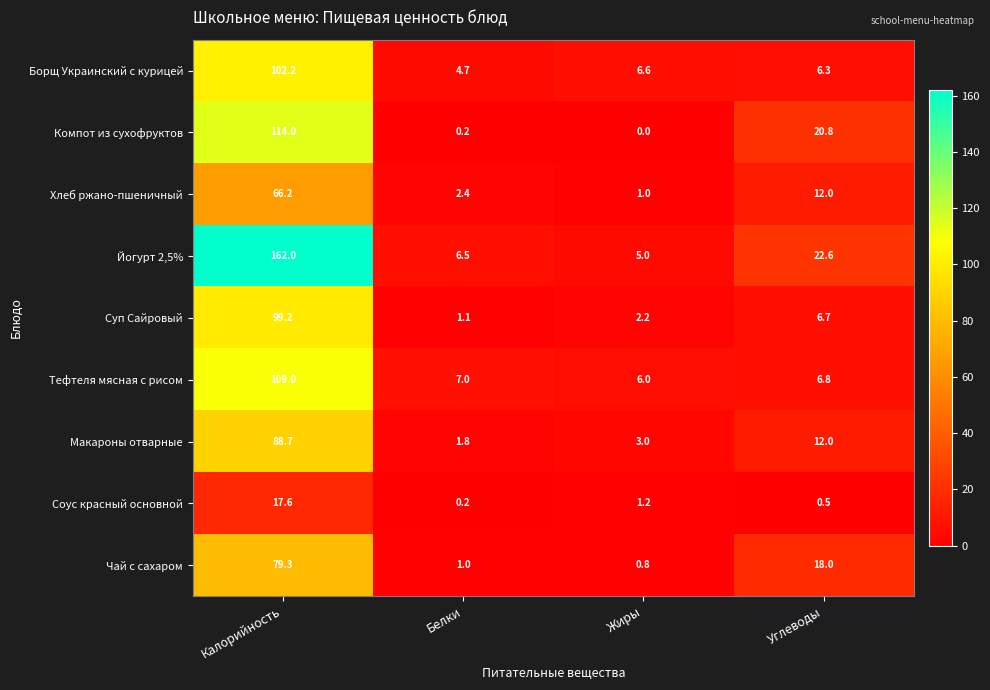

At which category does the chart reach its minimum across all series?

Жиры